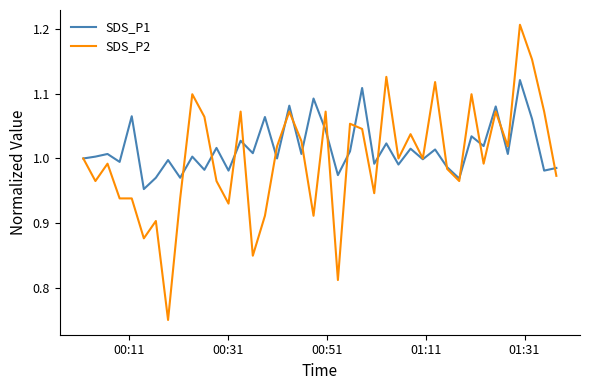

Which series has the largest range (max minus min)?

SDS_P2